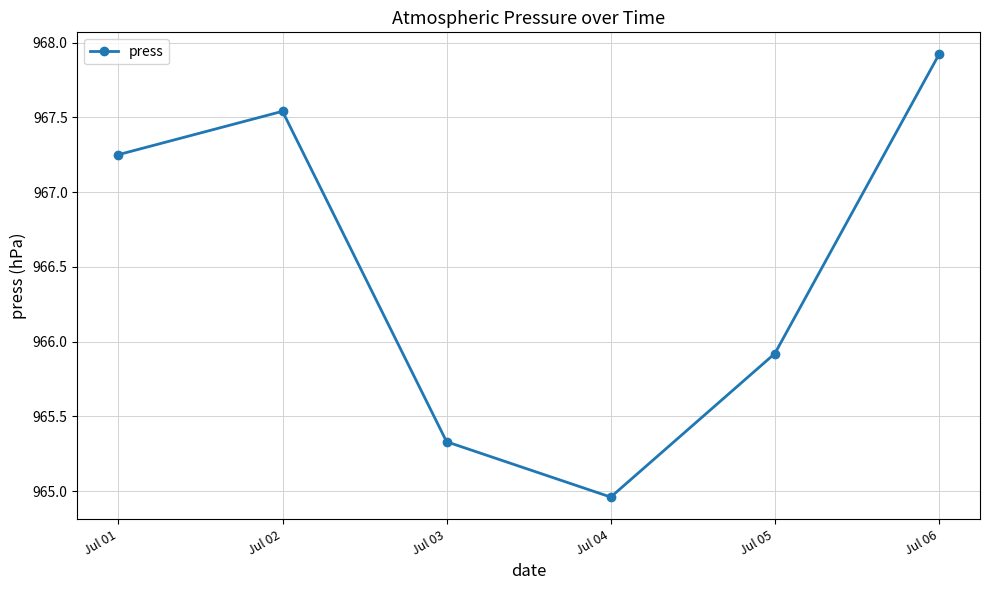

Where is the first local minimum?

Jul 04